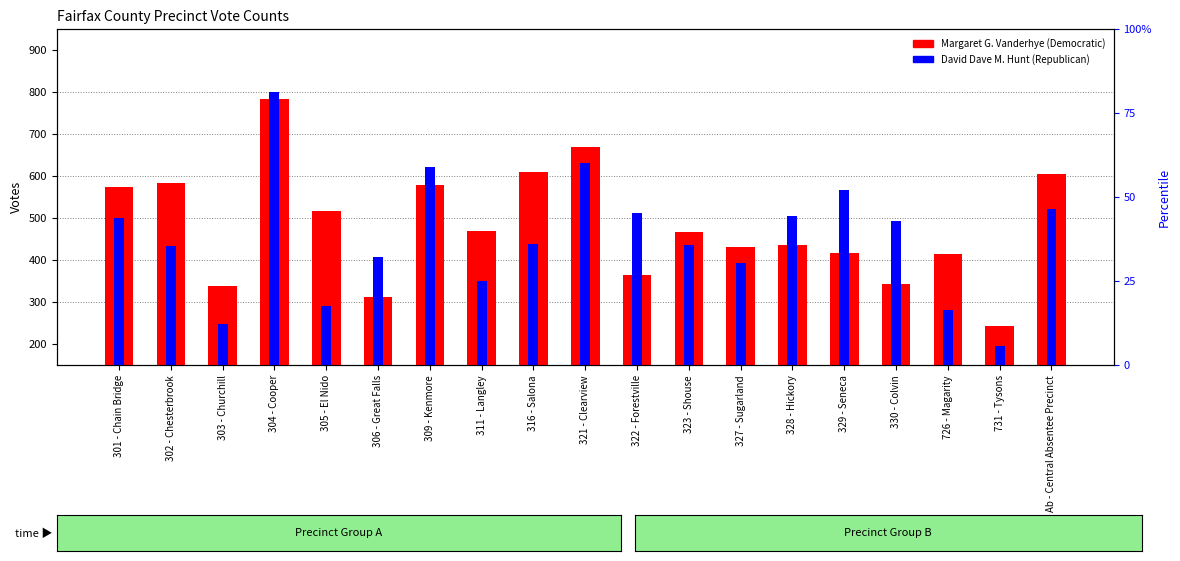

How many data points in David Dave M. Hunt are above 438?

9